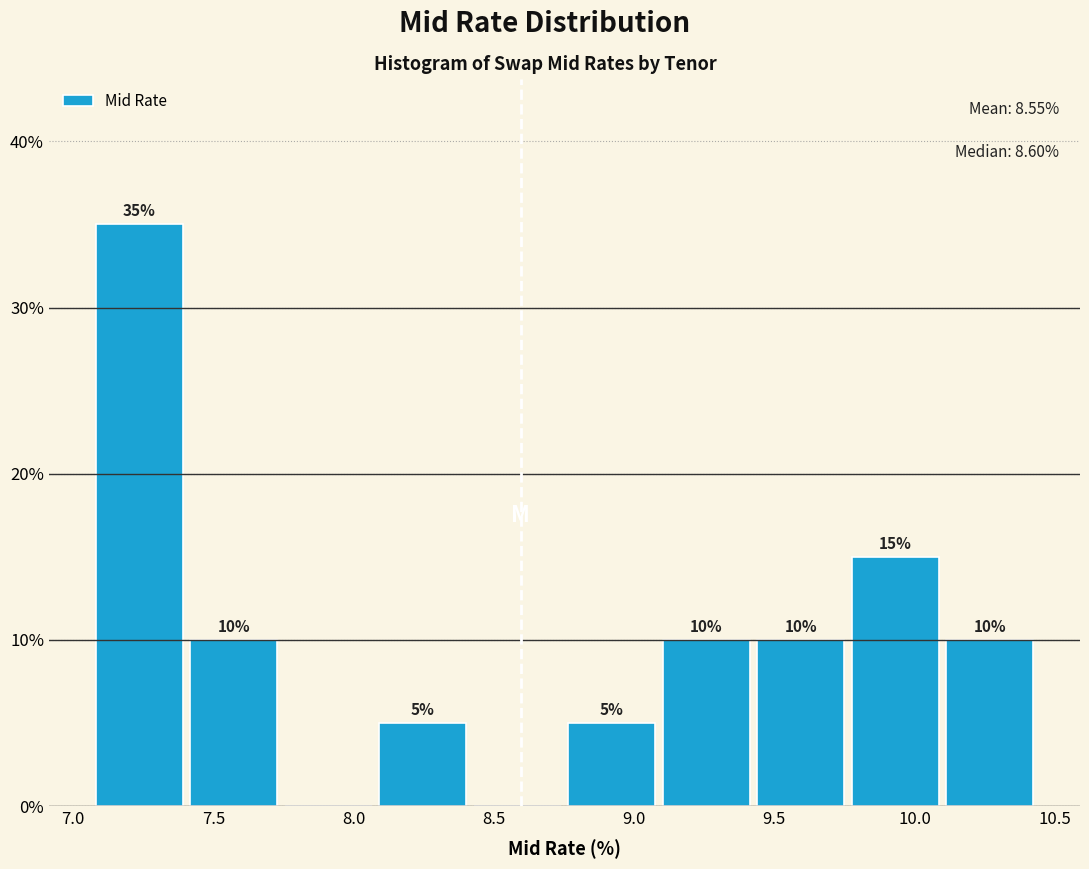

Over which range of the x-axis is the bar tallest?

7.10 to 7.40